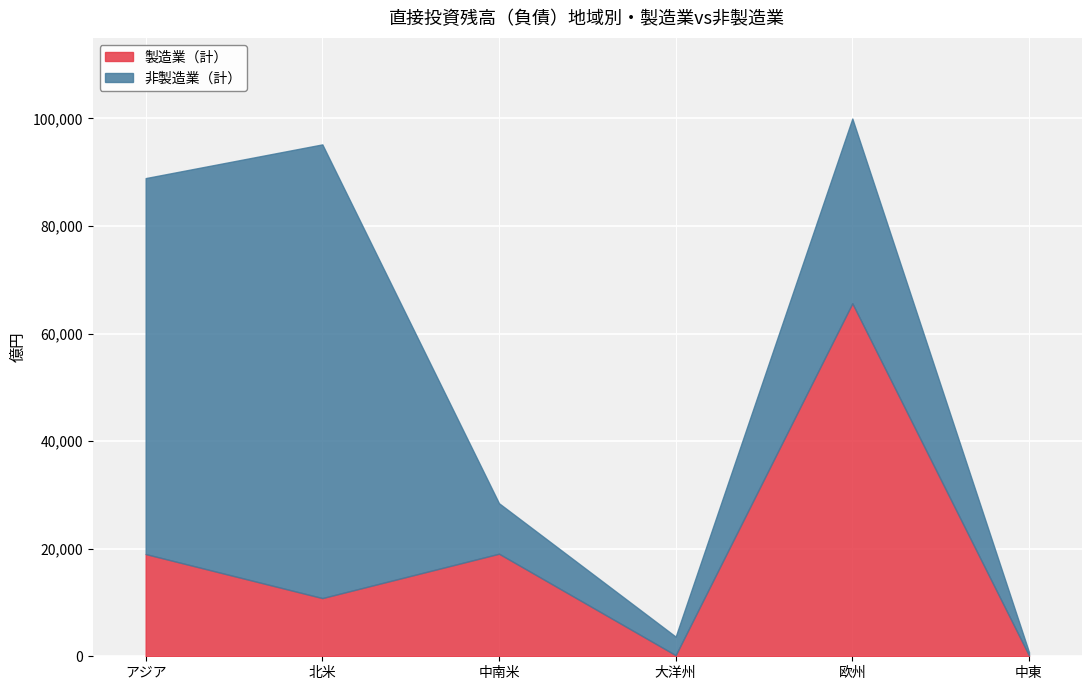

Which series has the largest total across all categories?

非製造業（計）